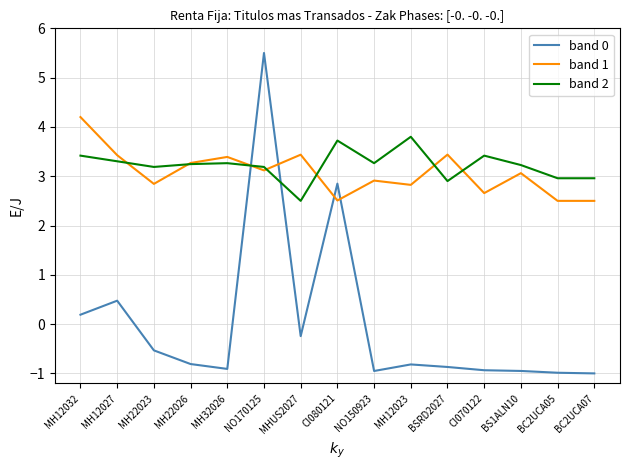

What is the spread (max minus min) of values at NO150923?

4.2